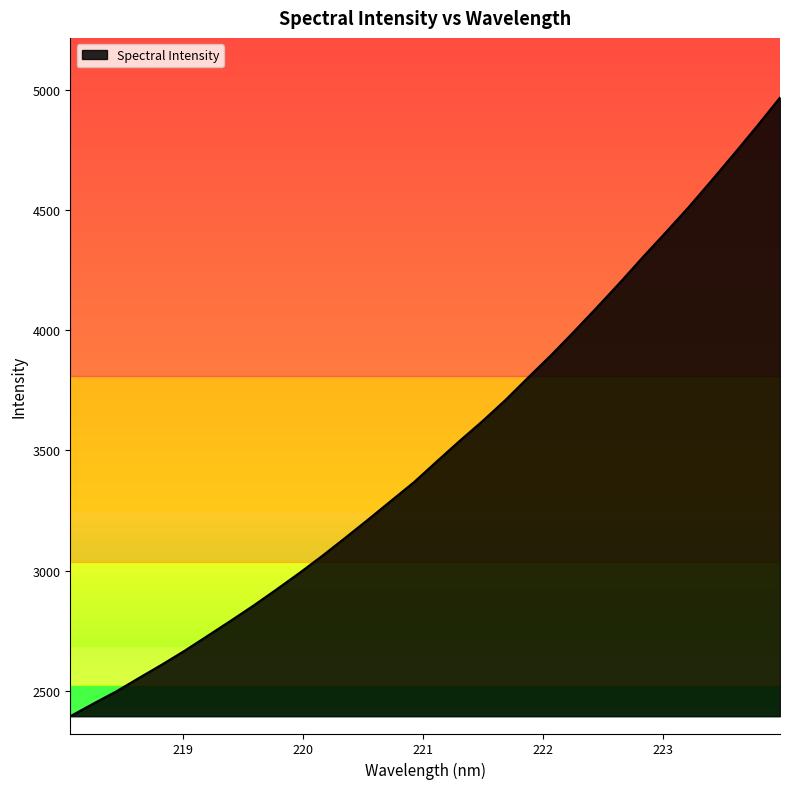

What is the maximum value shown in the chart?

4967.7